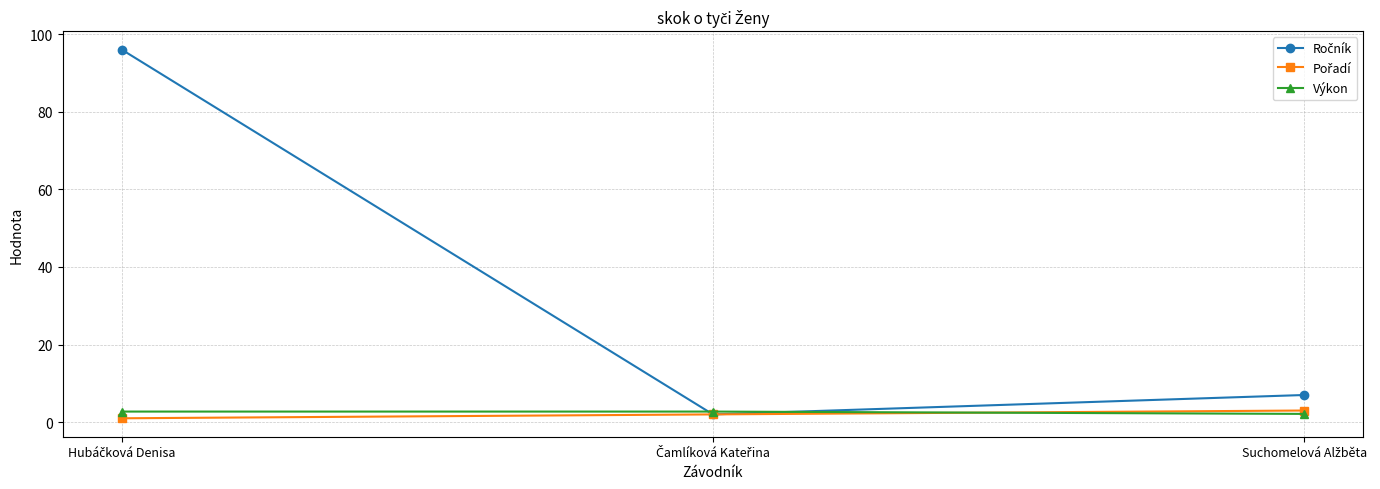

What is the value of the Výkon point at the 2nd from the left?

2.7